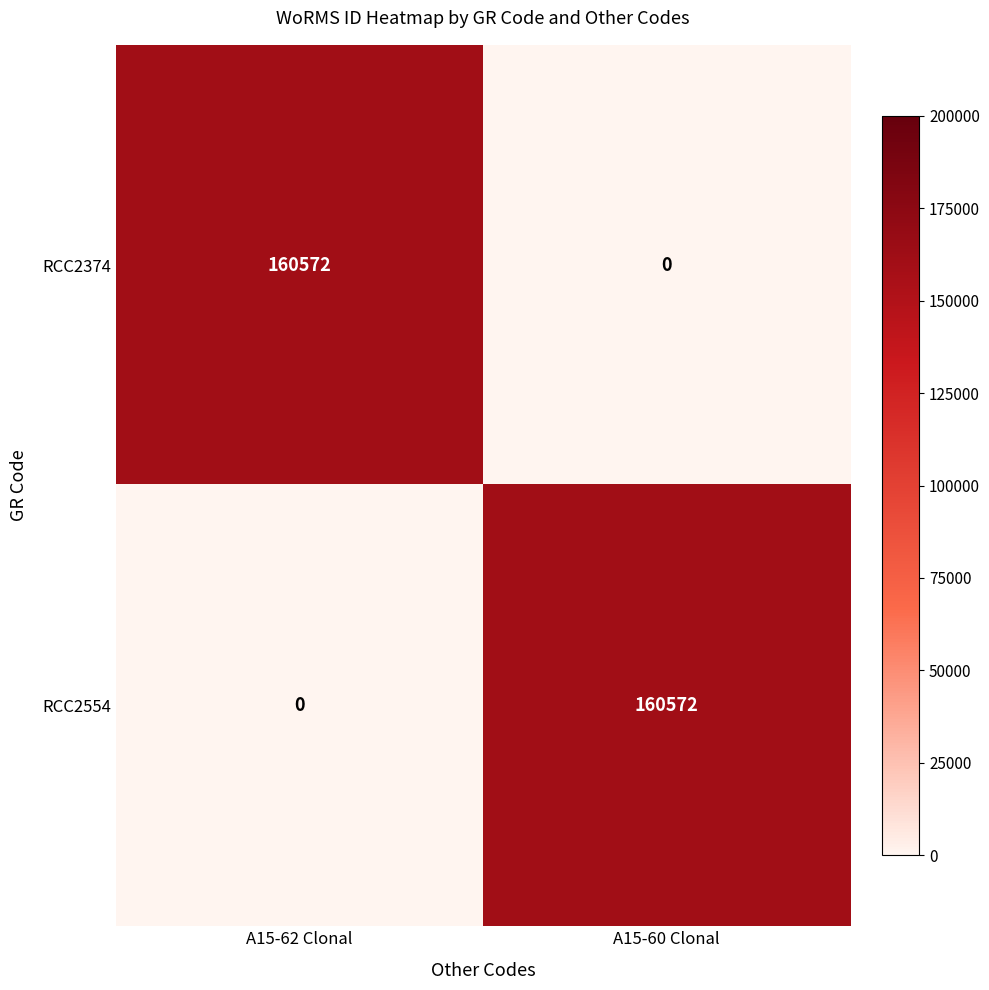

What is the maximum value for RCC2554?

160572